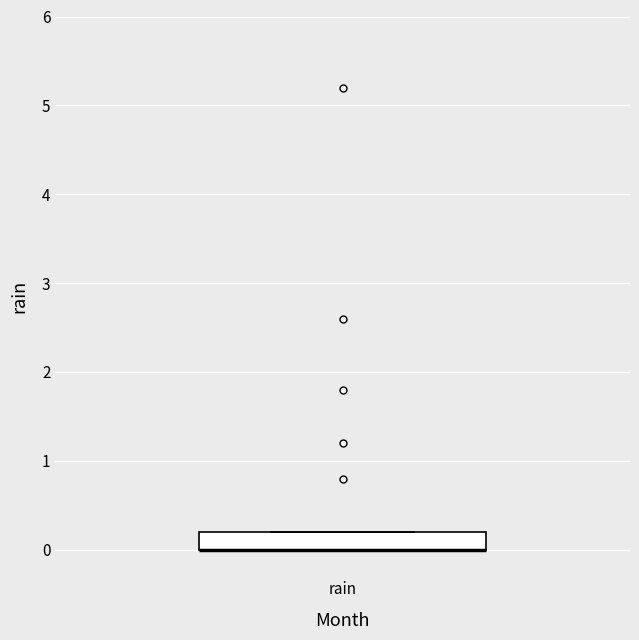

Where is the upper edge of the box for rain on the y-axis? The values are not printed on the chart, so give them approximately, as read against the axis.

0.2